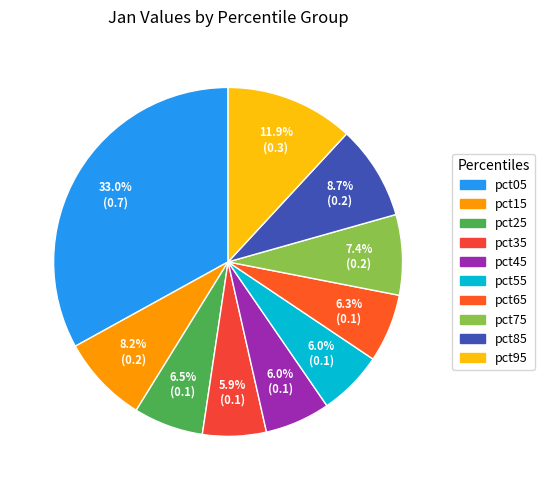

Which slice is the smallest?

pct35